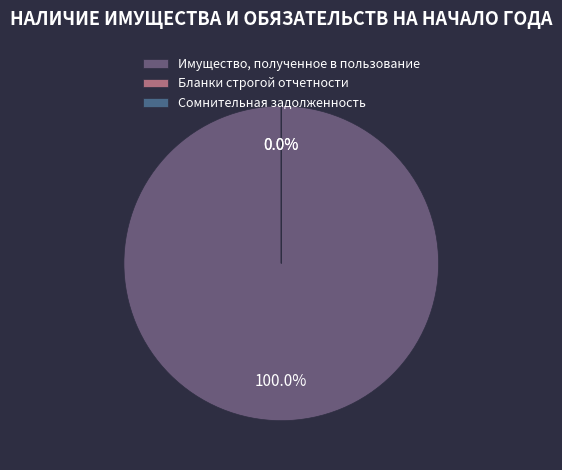

Rank the categories by value from highest to lowest.

Имущество, полученное в пользование, Бланки строгой отчетности, Сомнительная задолженность